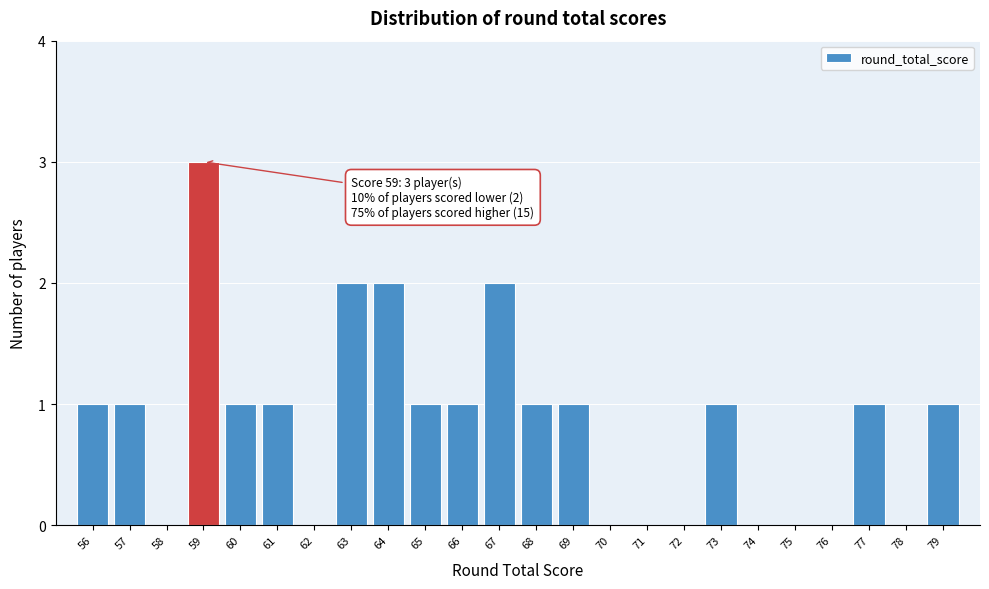

Over which range of the x-axis is the bar tallest?

58.5 to 59.5